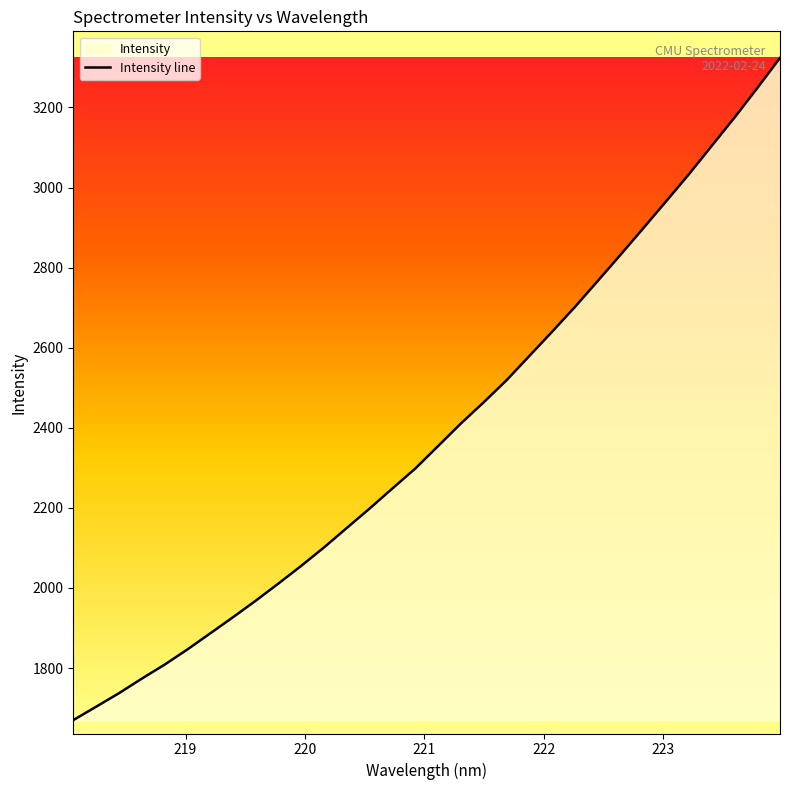

What is the difference between the maximum and minimum values?

1653.6